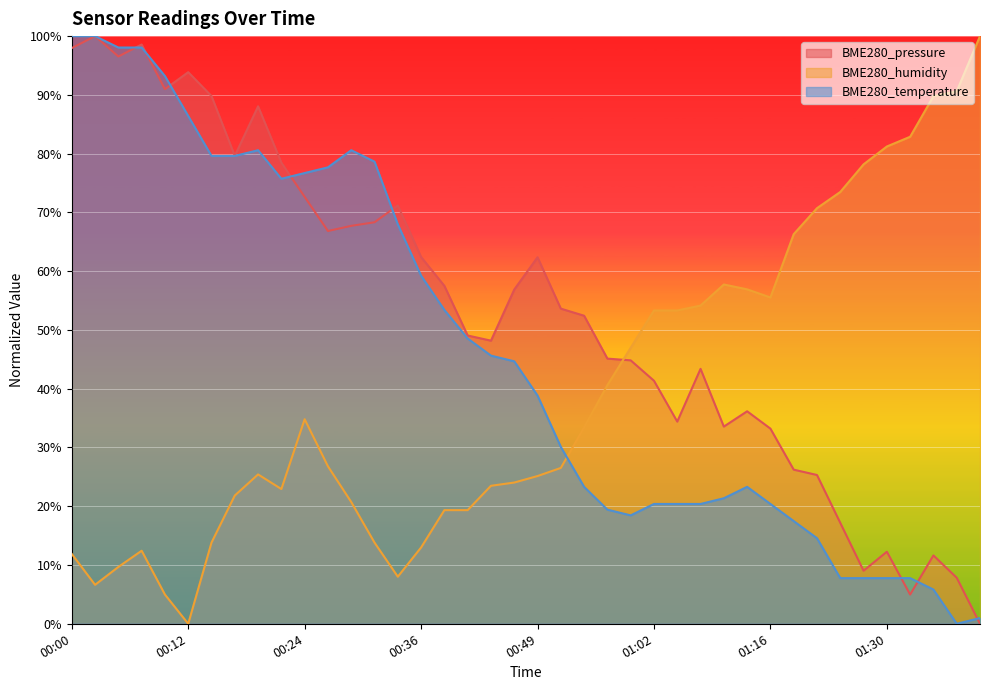

Between 00:09 and 00:59, which series saw the biggest shift?

BME280_temperature